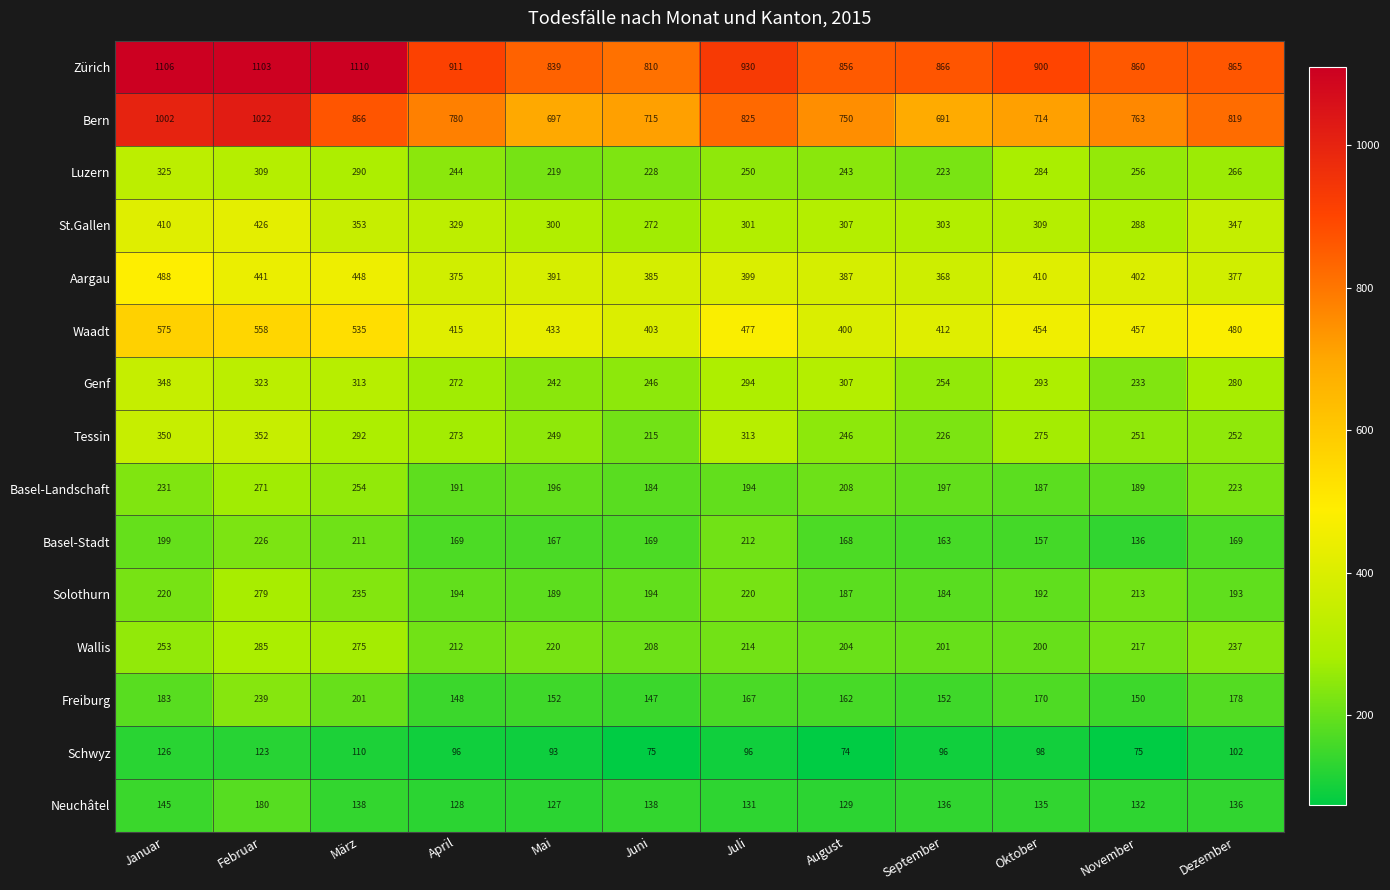

The Basel-Landschaft series shows 189 at November. True or false?

True